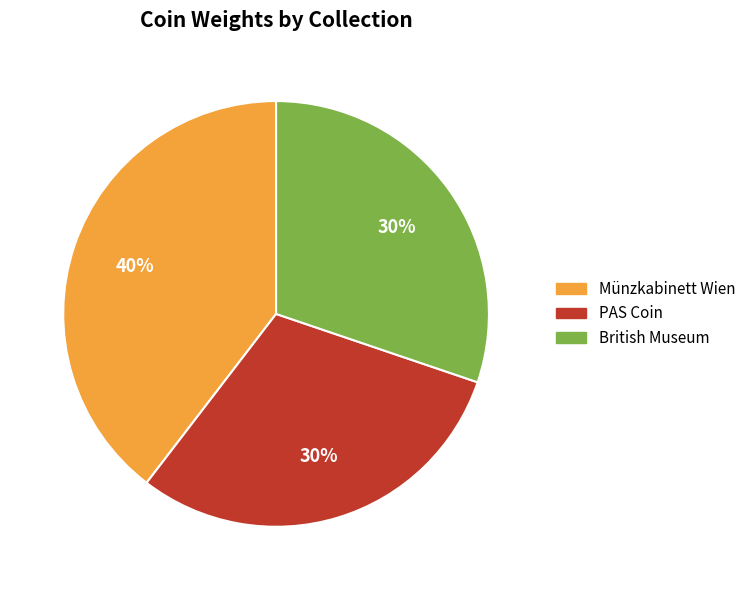

To the nearest percent, what portion does Münzkabinett Wien represent?

40%